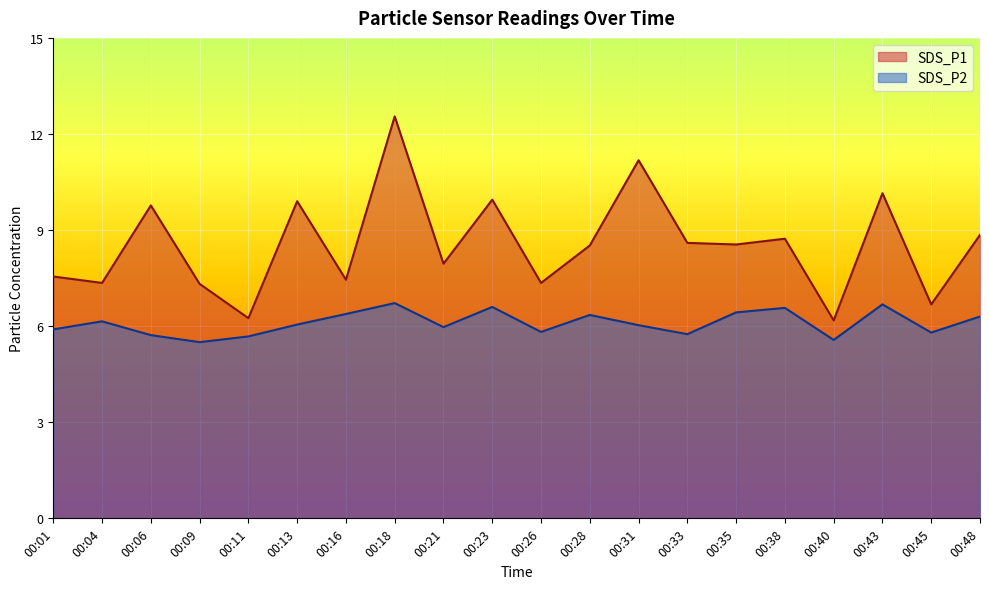

What is the highest value of the SDS_P1 series?

12.6